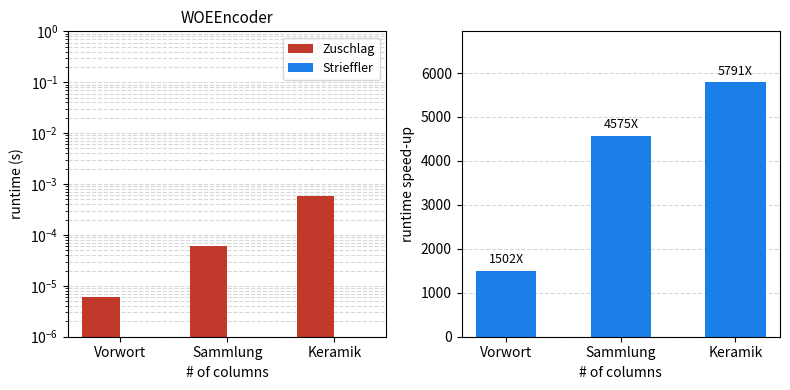

Which series changed the most between Vorwort and Sammlung?

Strieffler